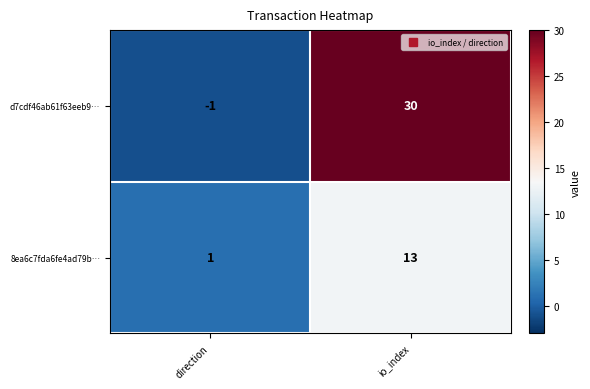

Which series has the widest spread of values?

d7cdf46ab61f63eeb9…